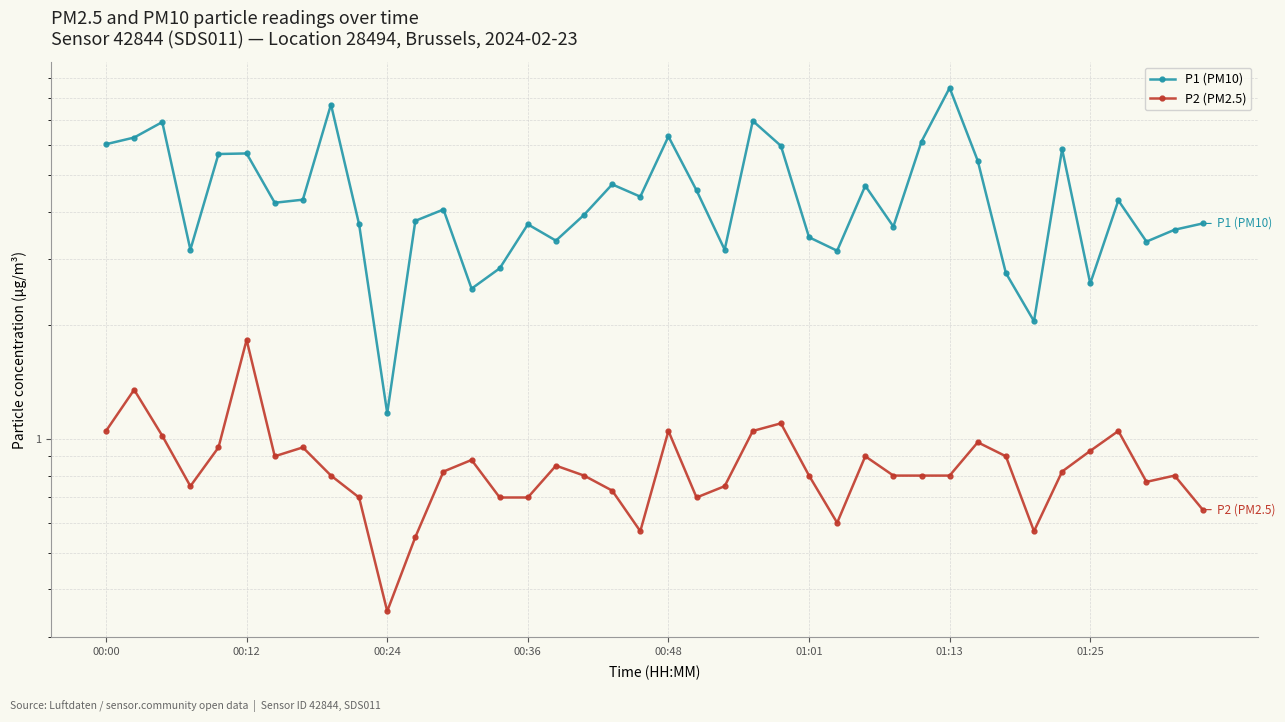

Does the chart display data point markers on the line(s)?

Yes